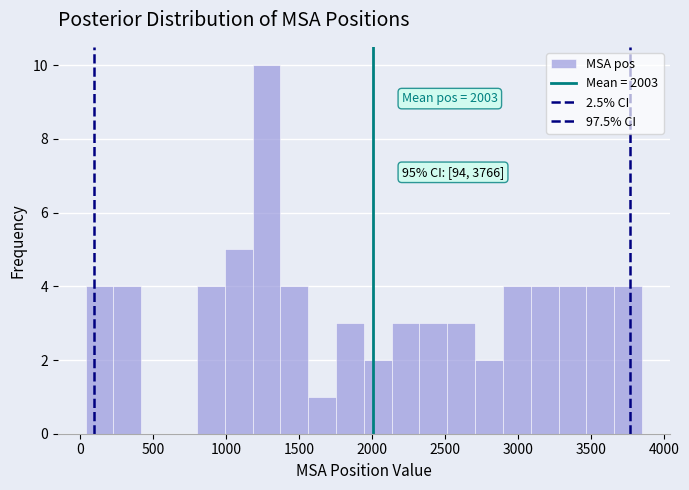

Read against the x-axis, roughly where is the centre of the tallest bar?

1250